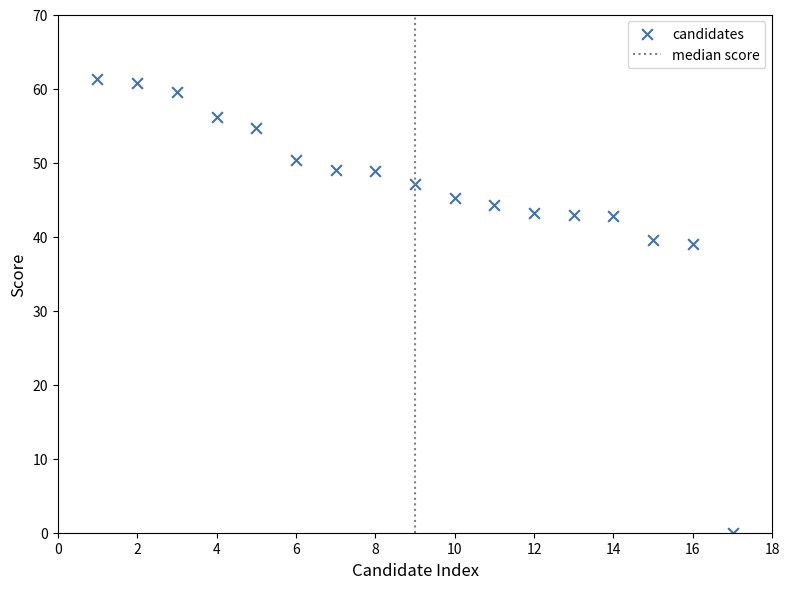

What is the range of X values (max minus min)?

16.0